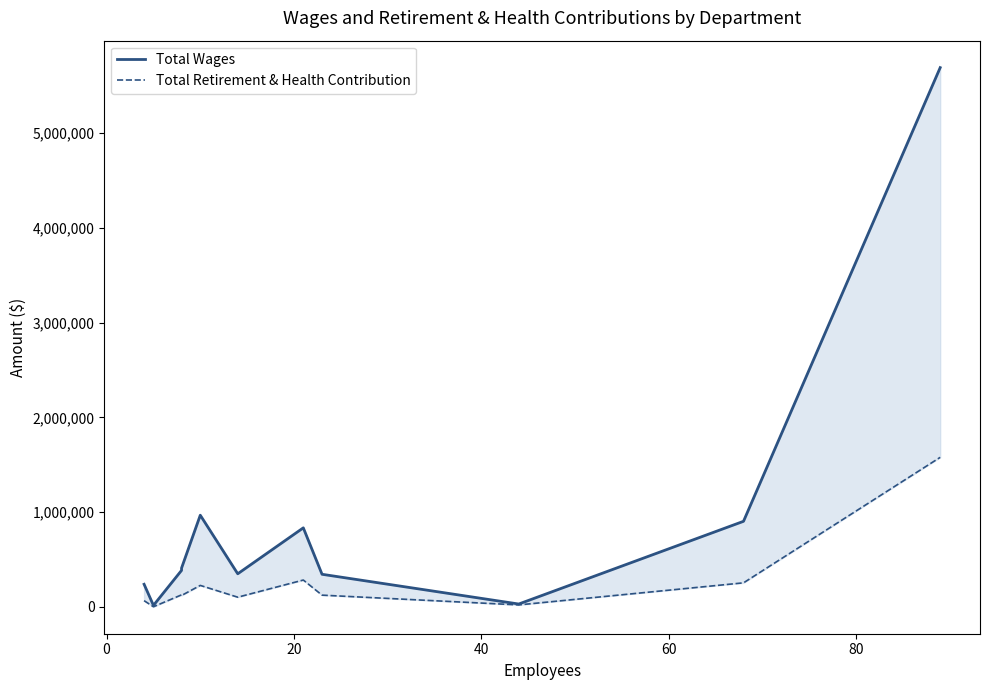

Which series changed the most between 20 and 60?

Total Wages